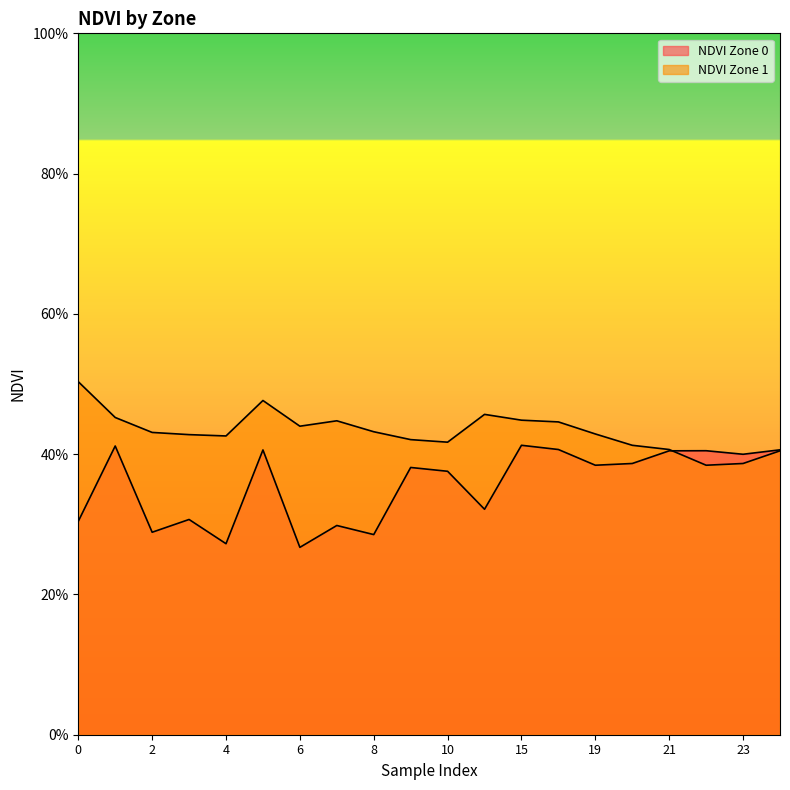

Is the value of NDVI Zone 0 at 0 greater than the value of NDVI Zone 1 at 1?

No